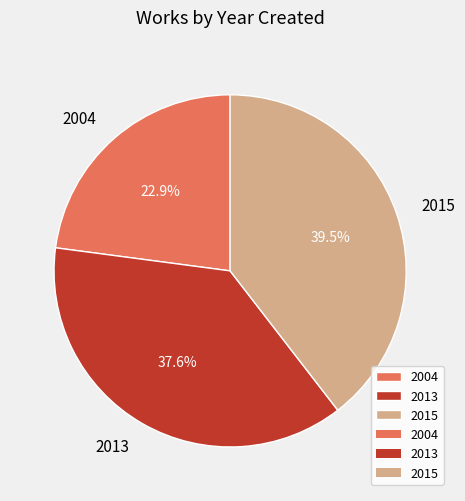

Which category has the smallest portion of the pie?

2004